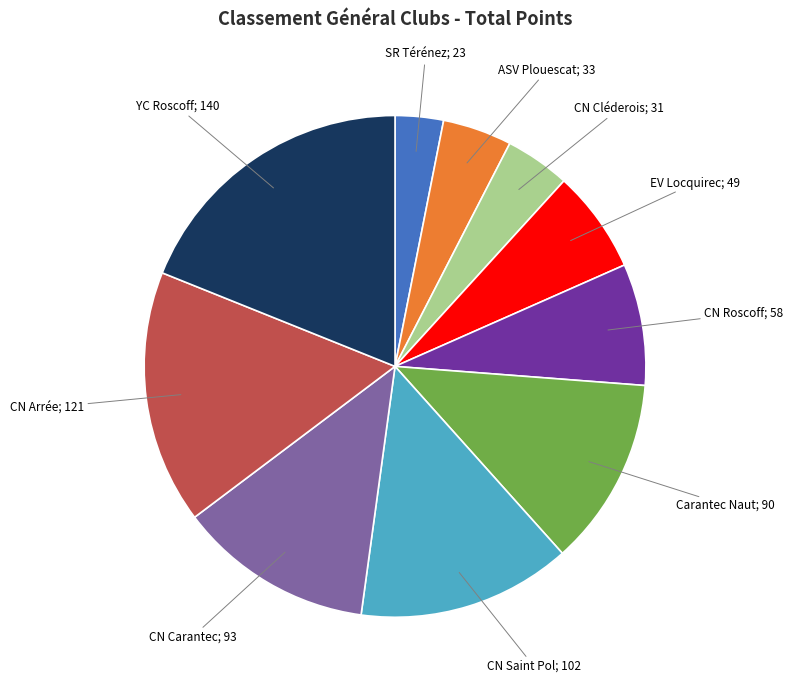

Is there any slice that represents more than half of the pie?

No